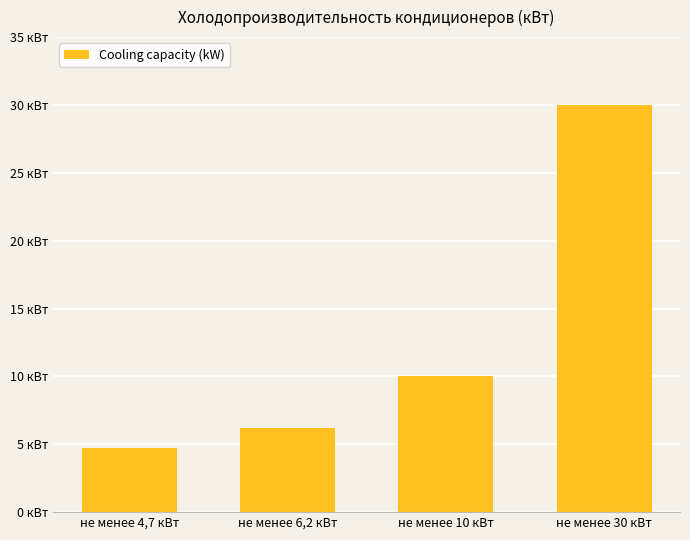

Rank the categories by value from highest to lowest.

не менее 30 кВт, не менее 10 кВт, не менее 6,2 кВт, не менее 4,7 кВт